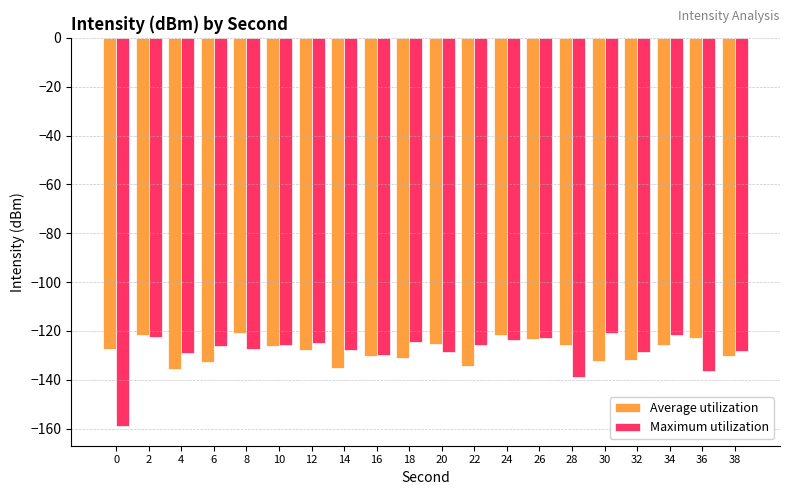

What is the spread (max minus min) of values at 24?

2.0